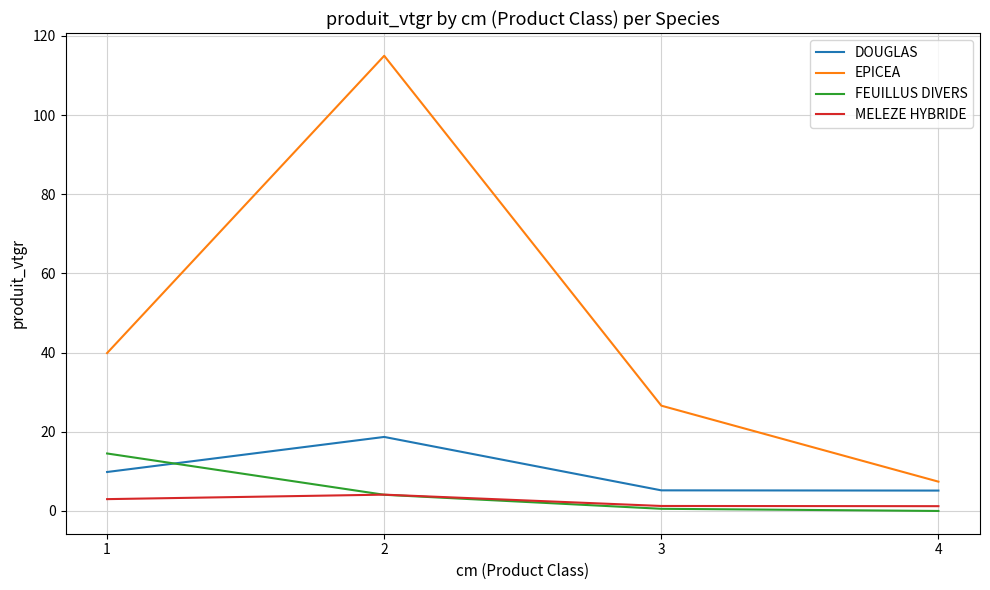

Where does the EPICEA series first go above 39?

1